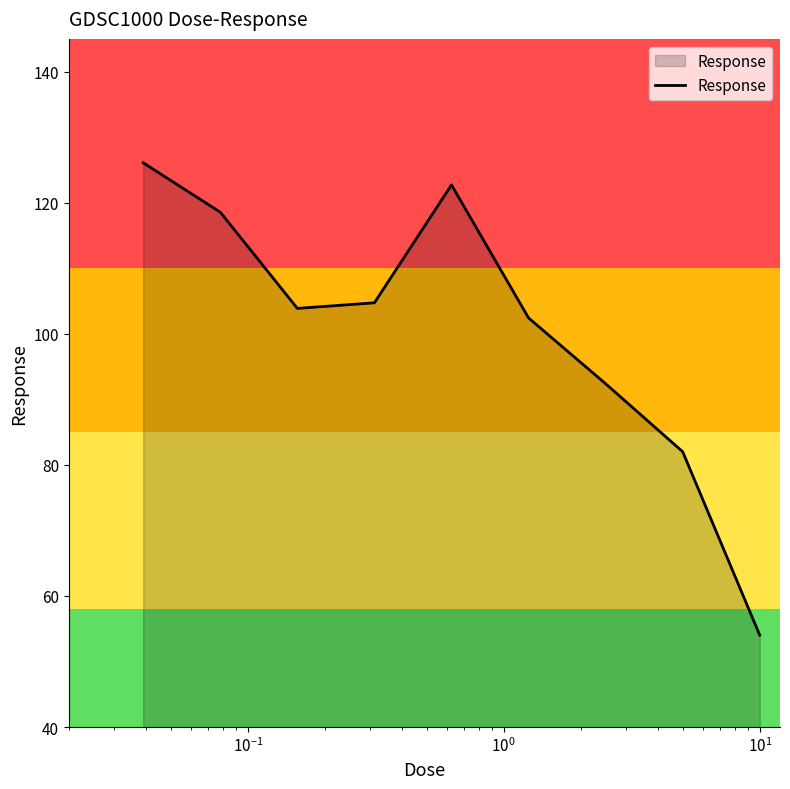

What is the greatest value displayed?

126.1